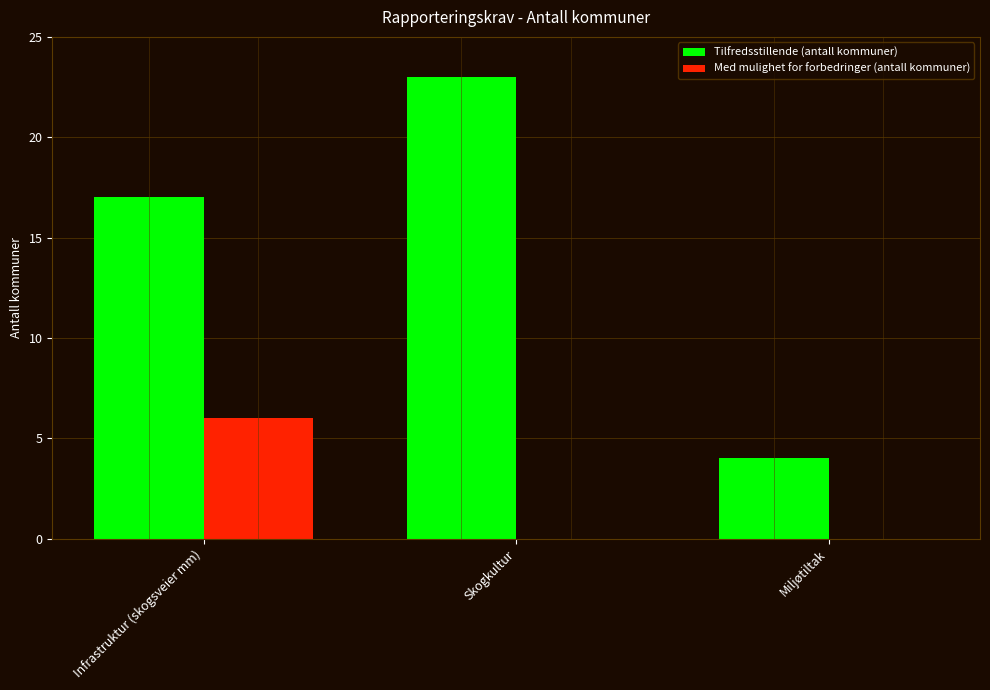

Reading right to left, list all the values displayed in this chart.

Tilfredsstillende (antall kommuner): Miljøtiltak=4	Skogkultur=23	Infrastruktur (skogsveier mm)=17
Med mulighet for forbedringer (antall kommuner): Miljøtiltak=0	Skogkultur=0	Infrastruktur (skogsveier mm)=6